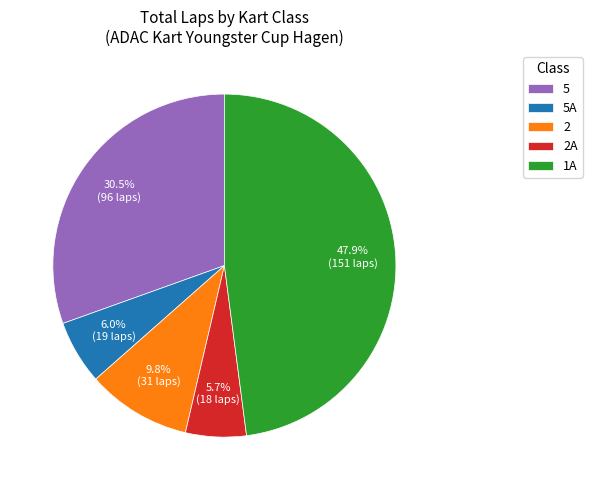

What is the ratio of the value at 5A to the value at 2A?

1.1